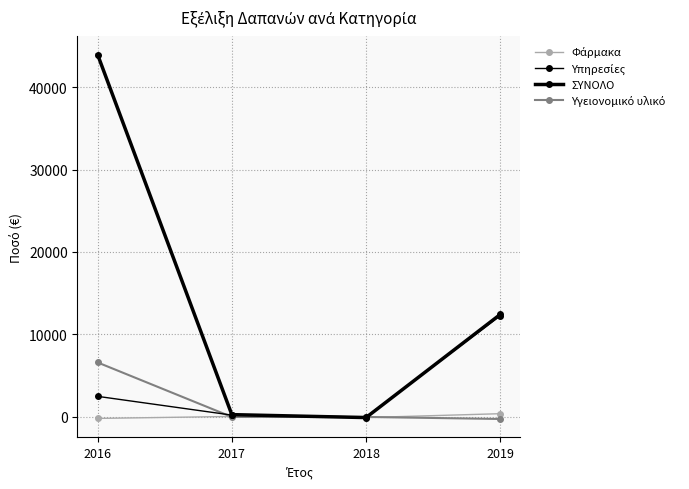

Rank the series at 2016 from highest to lowest value.

ΣΥΝΟΛΟ, Υγειονομικό υλικό, Υπηρεσίες, Φάρμακα